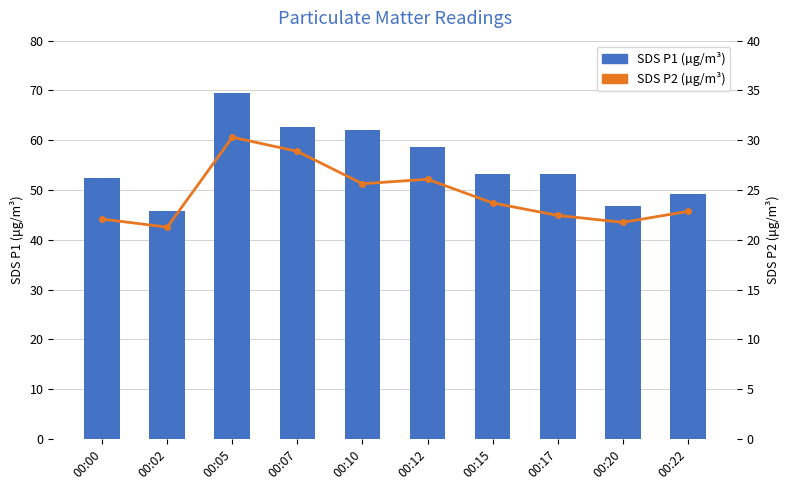

The SDS P1 (µg/m³) series shows 30.2 at 00:10. True or false?

False